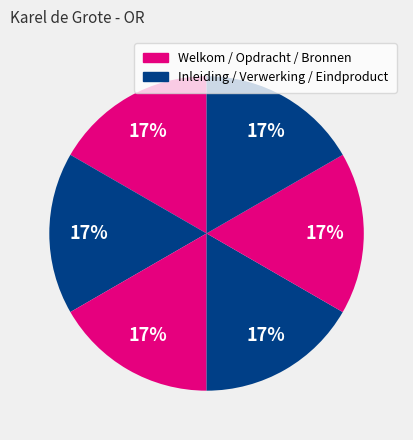

How many segments does this pie chart have?

6